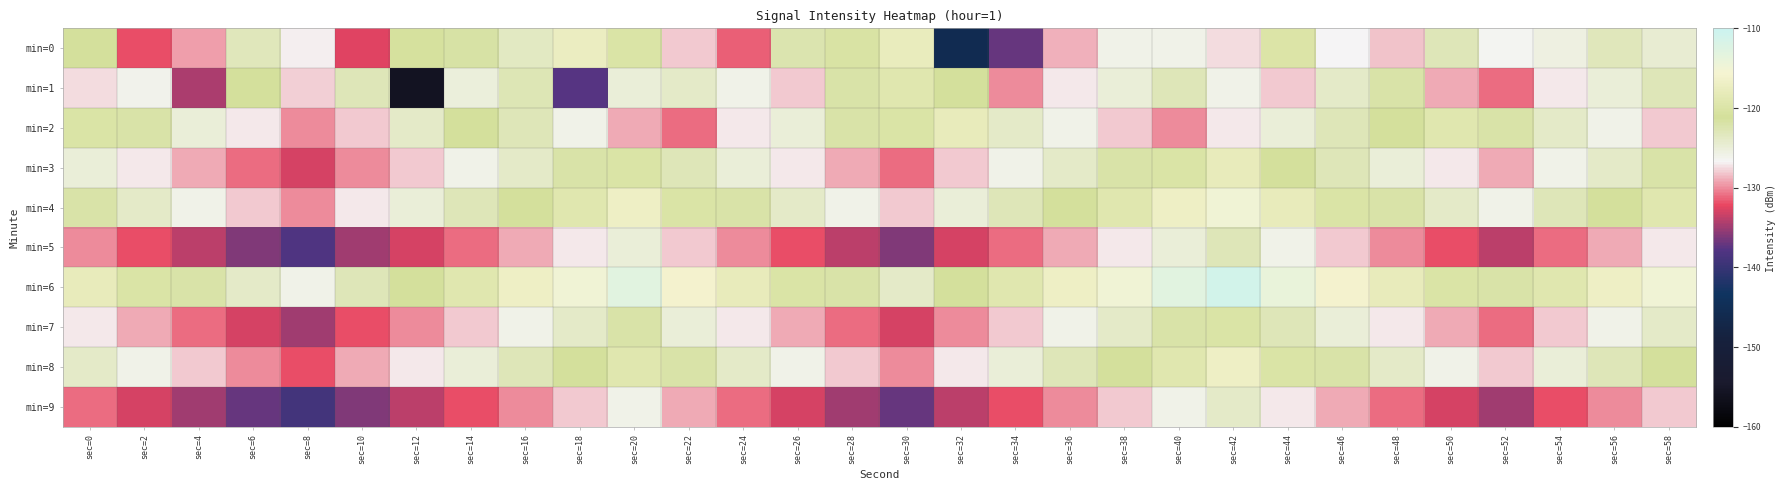

Where does the min=1 series first go above -125?

sec=6